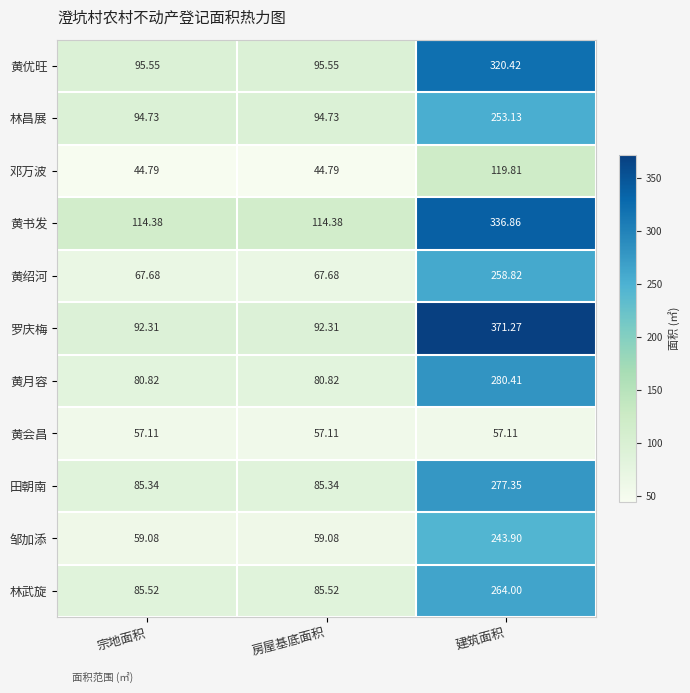

Which series has the largest range (max minus min)?

罗庆梅